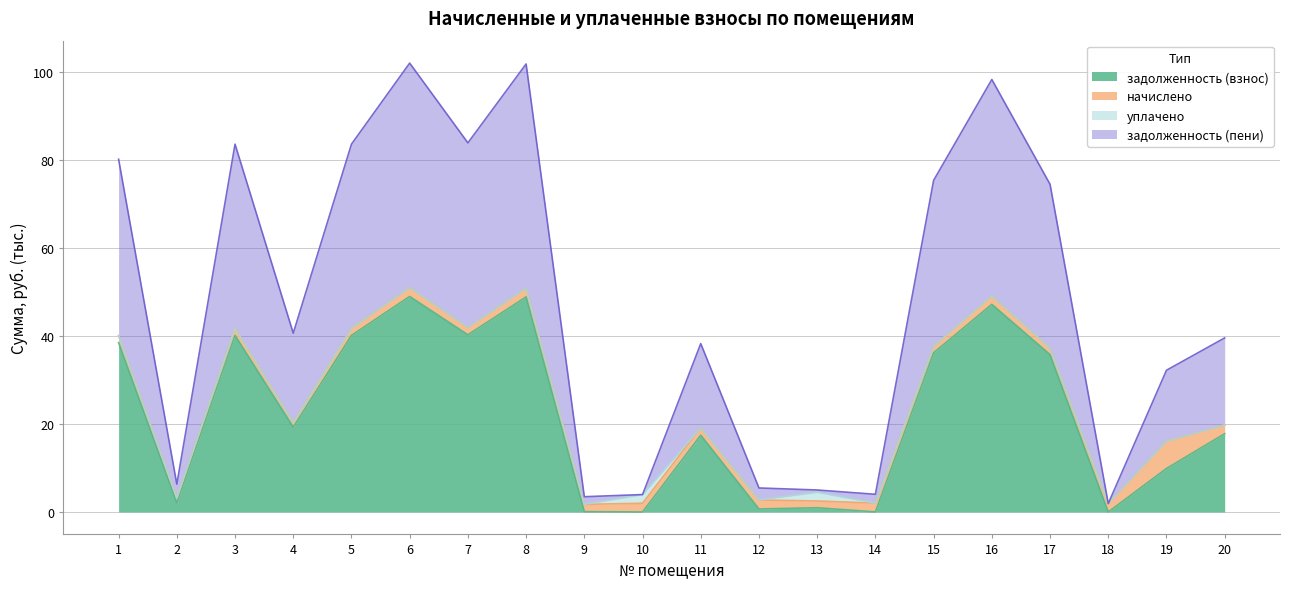

Between 18 and 20, which series saw the biggest shift?

задолженность (пени)